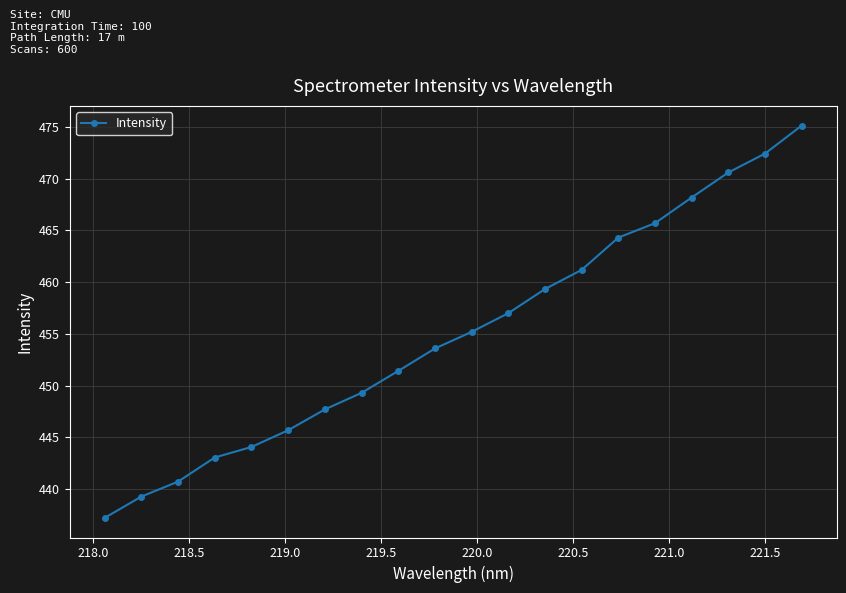

What is the greatest value displayed?

475.1